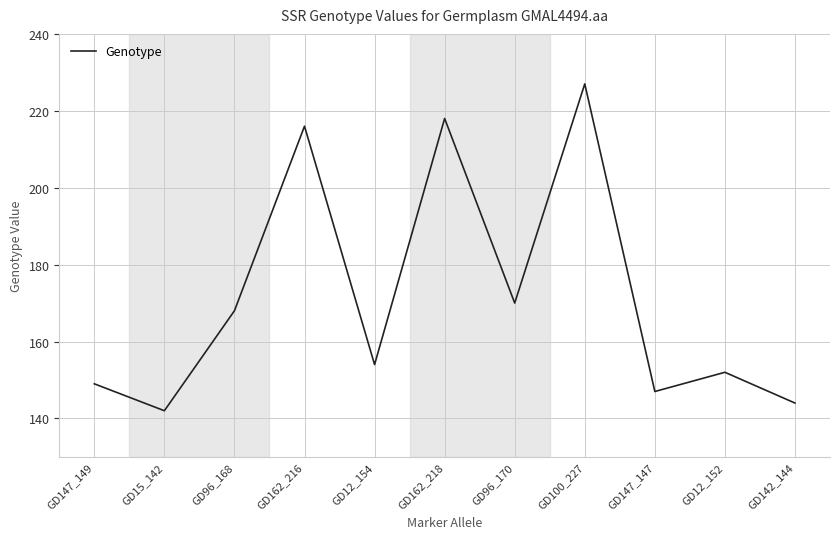

Is it true that the value at GD96_168 is 168?

True